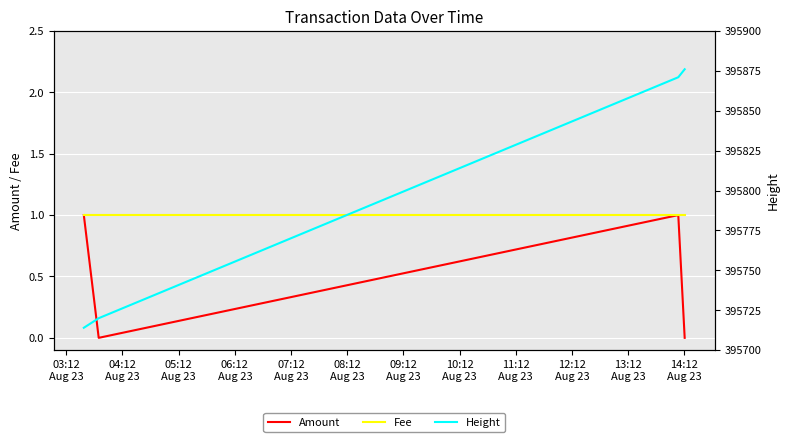

Between 04:12
Aug 23 and 05:12
Aug 23, which is larger?

05:12
Aug 23